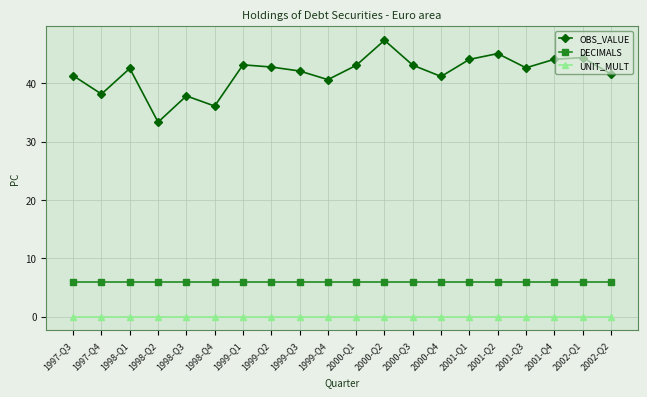

True or false: OBS_VALUE and UNIT_MULT intersect in this chart.

False